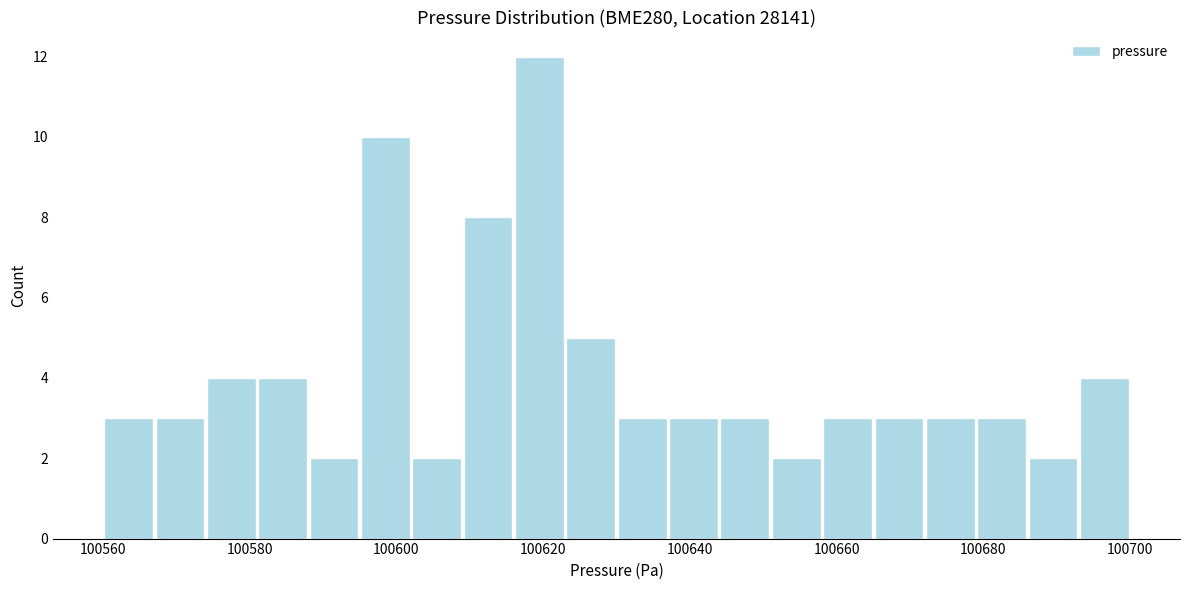

Around what value on the x-axis is the tallest bar? Give the approximate position of its centre, as read against the axis.

100620